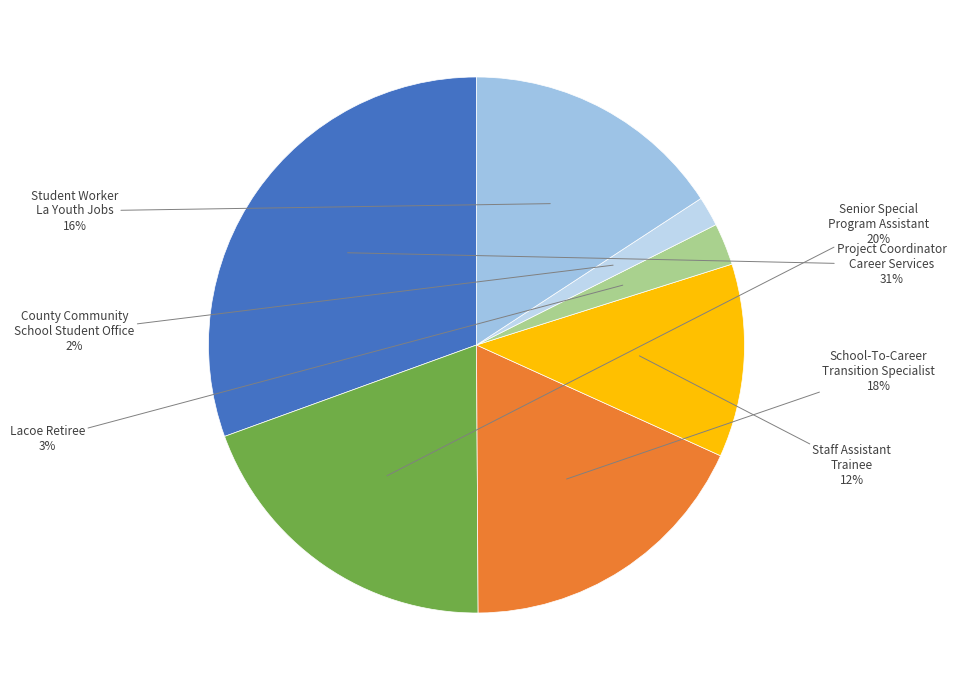

Does any single category account for the majority?

No